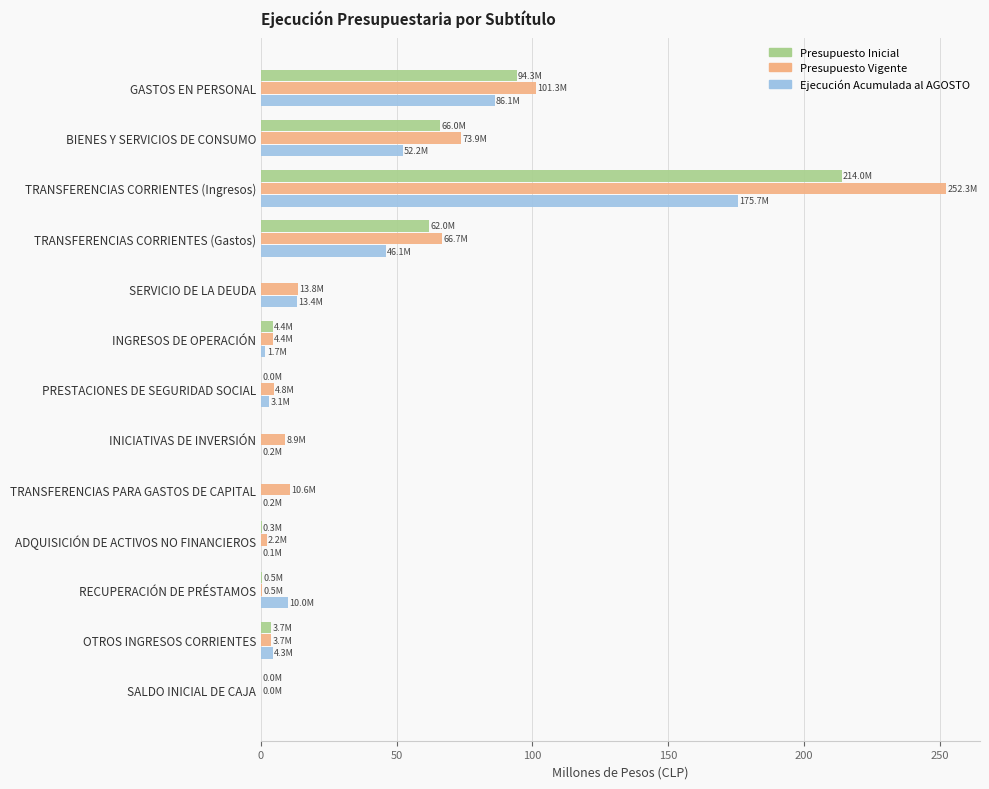

True or false: Ejecución Acumulada al AGOSTO has a value of 13.4 at SERVICIO DE LA DEUDA.

True